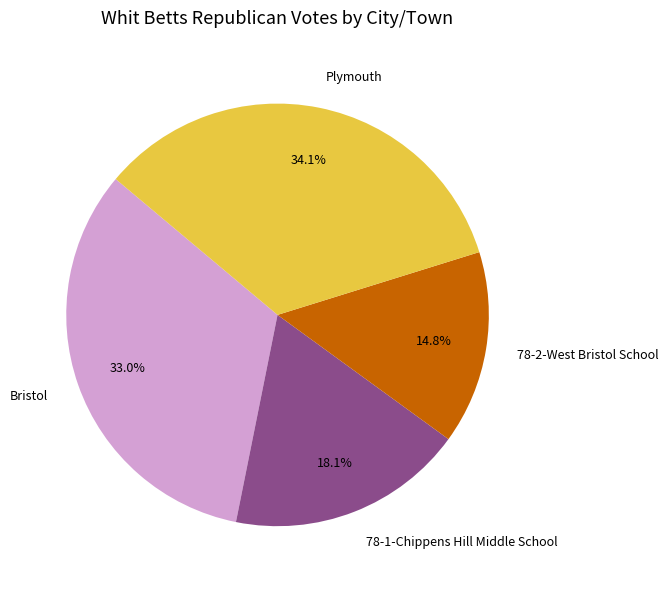

Does 78-2-West Bristol School account for over 50% of the chart?

No